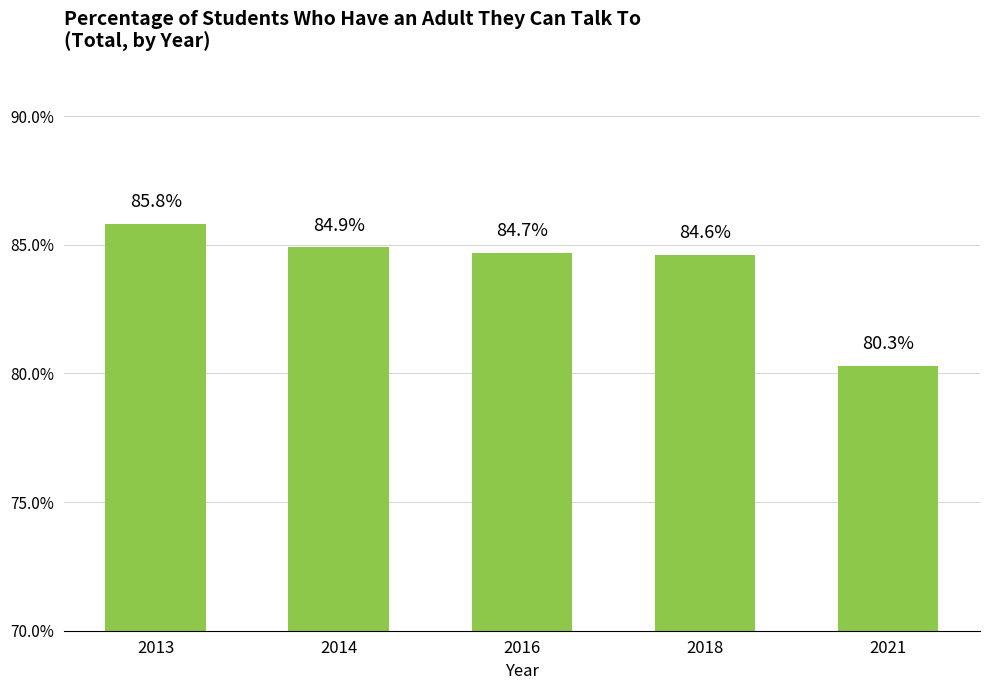

At which label is the value closest to 0?

2021